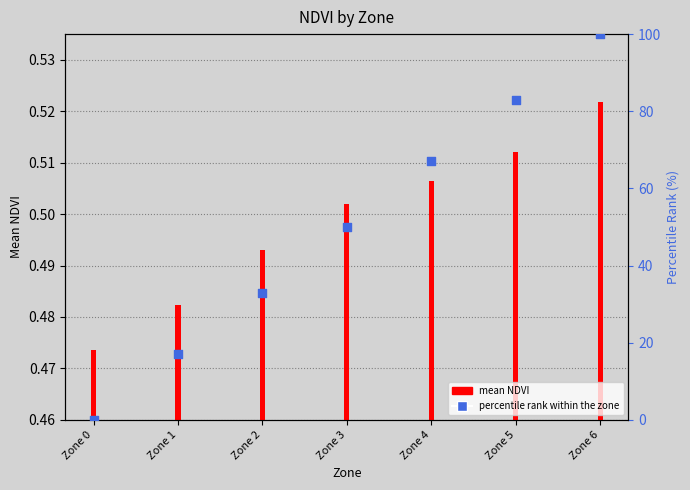

Which series contains the lowest Y value?

percentile rank within the zone